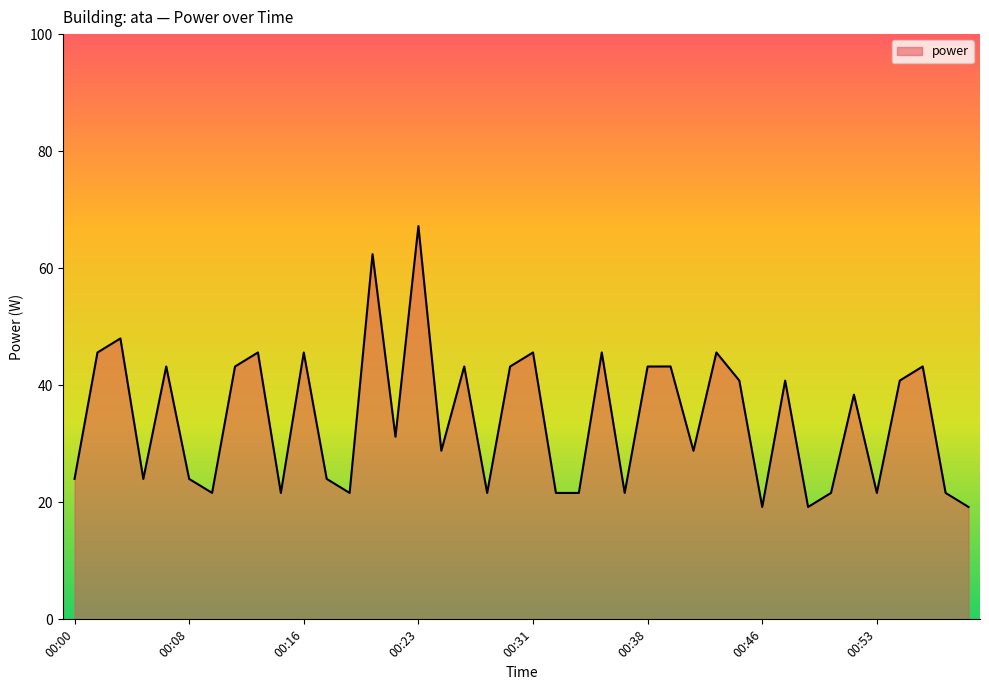

What is the difference between the maximum and minimum values?

48.0